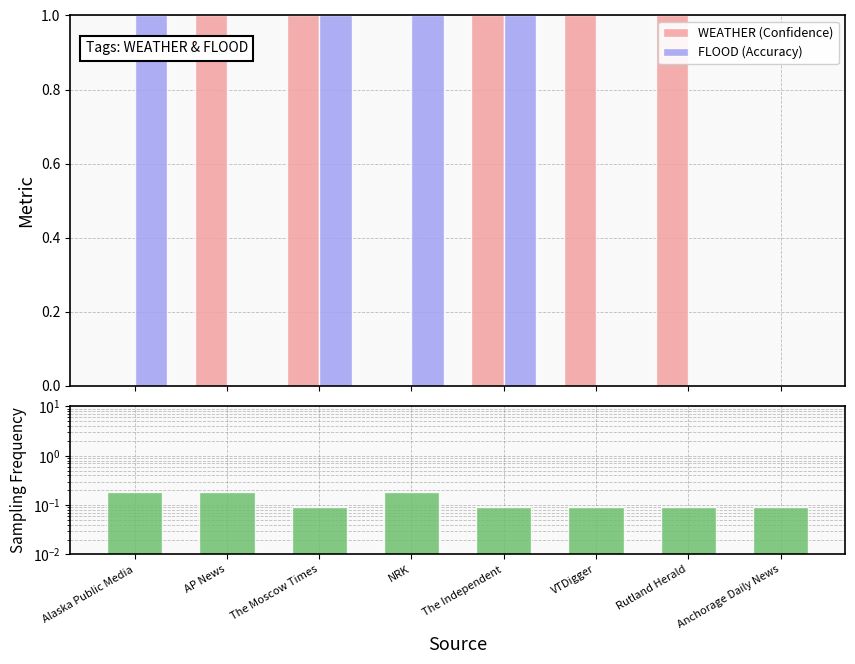

Rank the categories by FLOOD (Accuracy) value from lowest to highest.

AP News, VTDigger, Rutland Herald, Anchorage Daily News, Alaska Public Media, The Moscow Times, NRK, The Independent